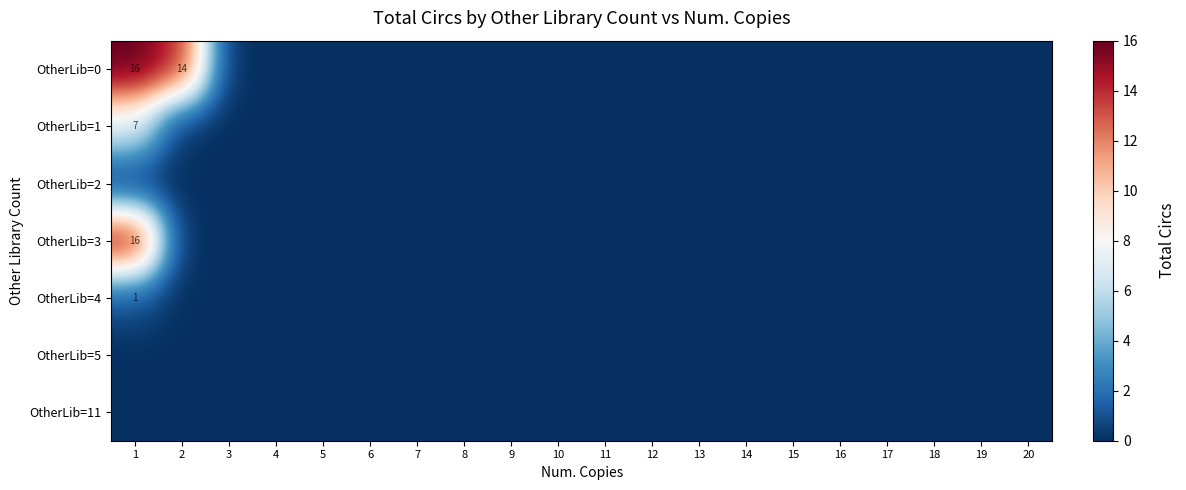

Is it true that OtherLib=0 equals 16 at 1?

True